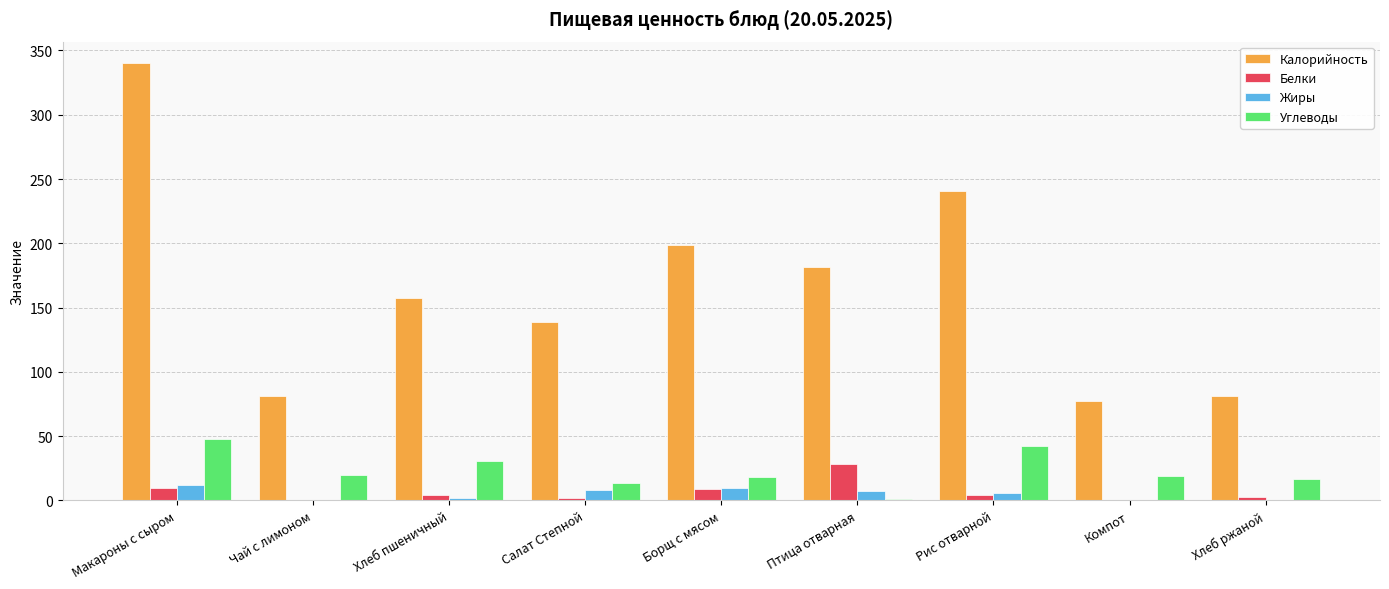

Count the number of categories in the chart.

9